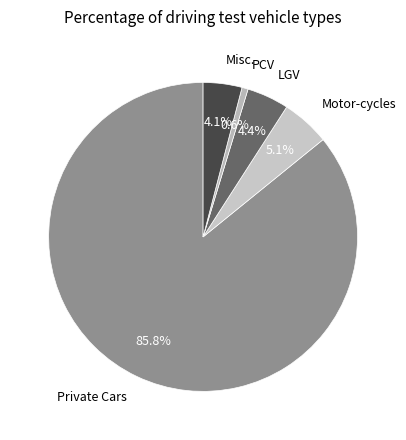

Between LGV and Private Cars, which is larger?

Private Cars